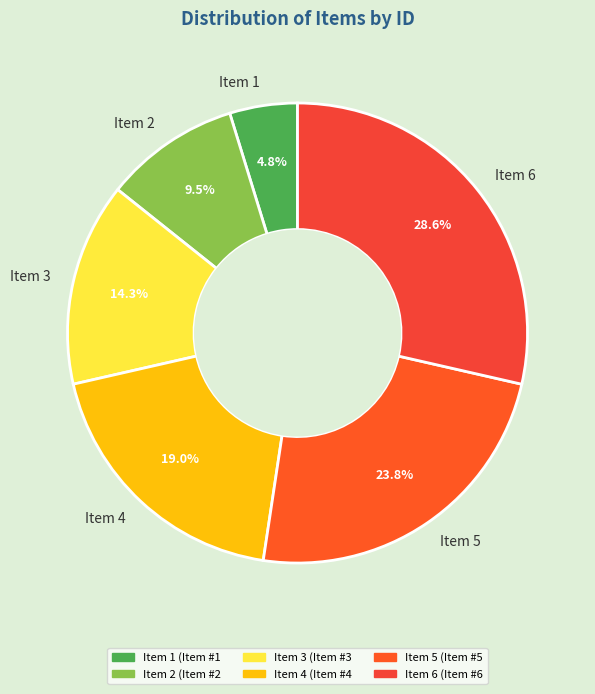

Between Item 2 and Item 1, which is larger?

Item 2